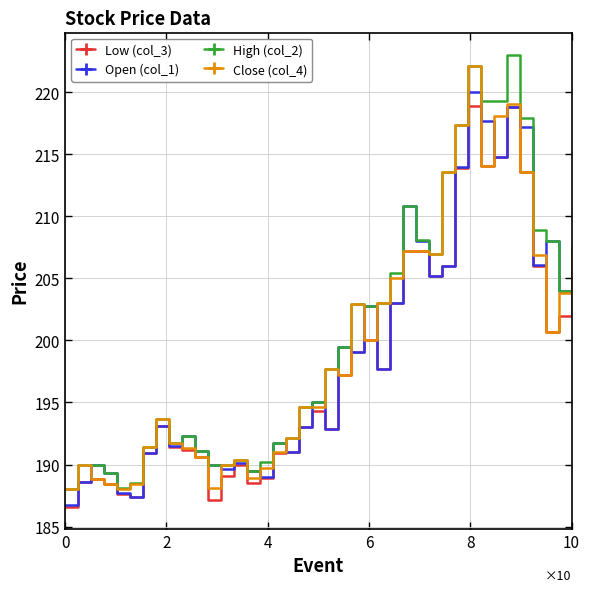

Which series has the largest total across all categories?

High (col_2)